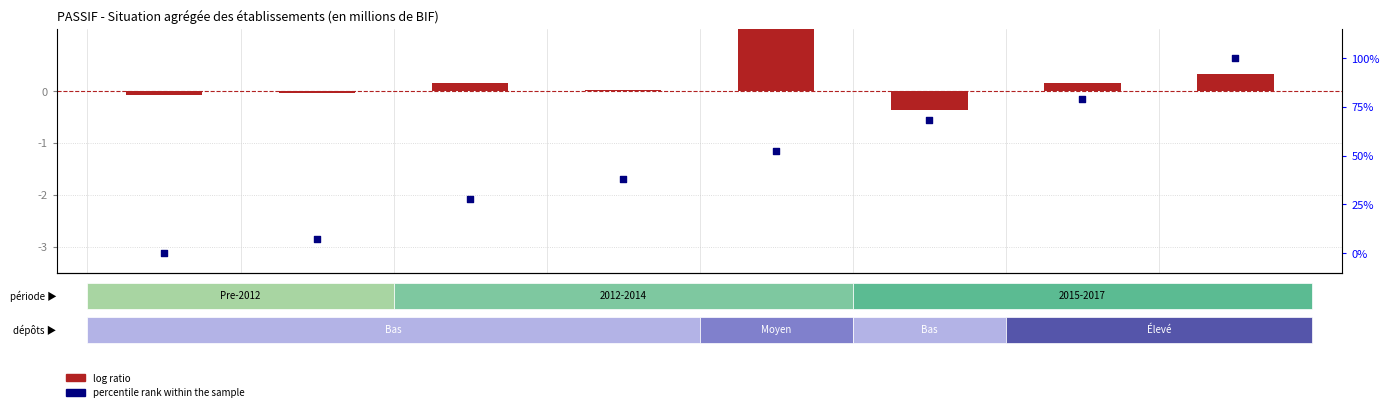

What are all the series names shown in the legend?

log ratio, percentile rank within the sample